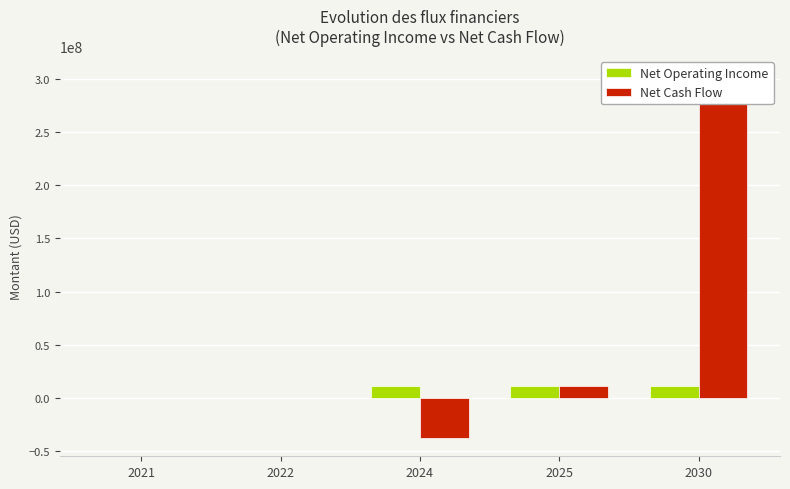

At how many categories does at least one series exceed 55900949?

1